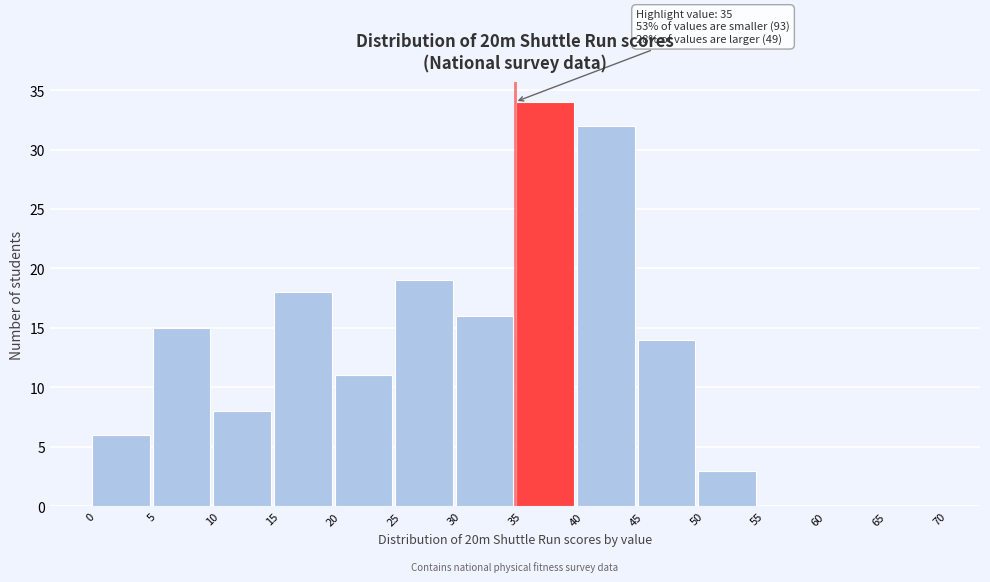

Which range on the x-axis has the tallest bar?

35 to 40